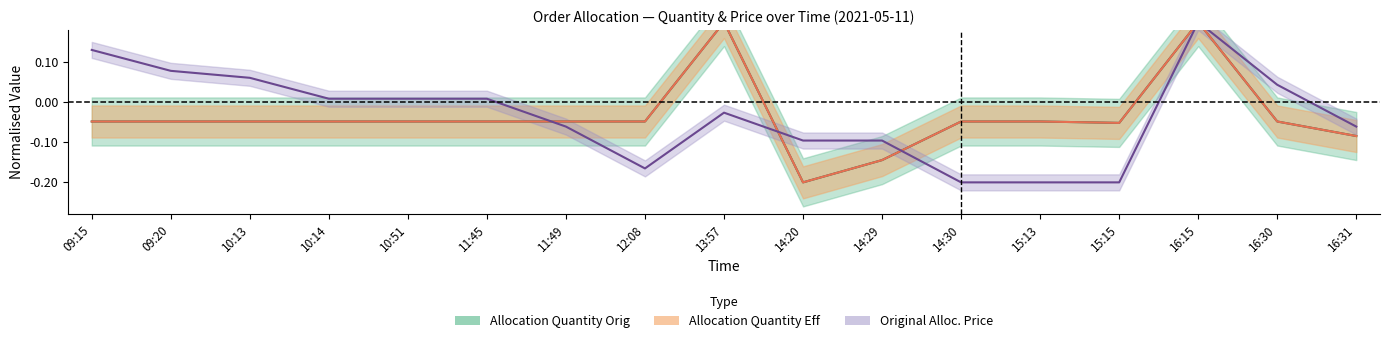

What are all the series names shown in the legend?

Allocation Quantity Orig, Allocation Quantity Eff, Original Alloc Price